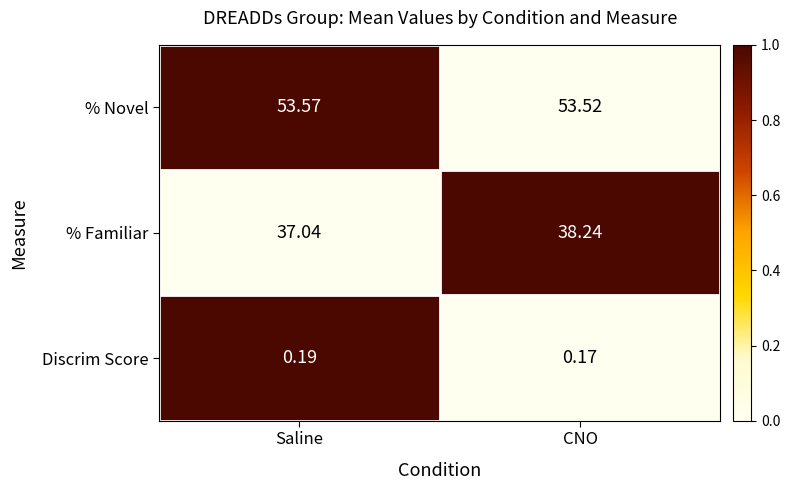

Between Saline and CNO, which series saw the biggest shift?

% Familiar